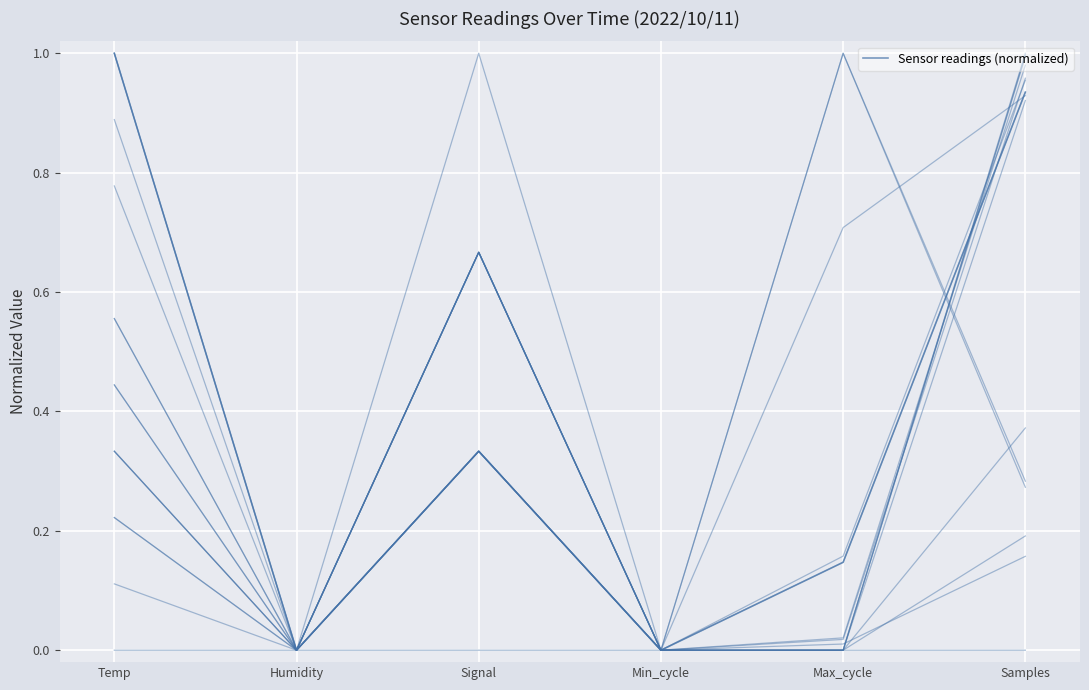

What is the difference between the values at Humidity and Samples?

0.9